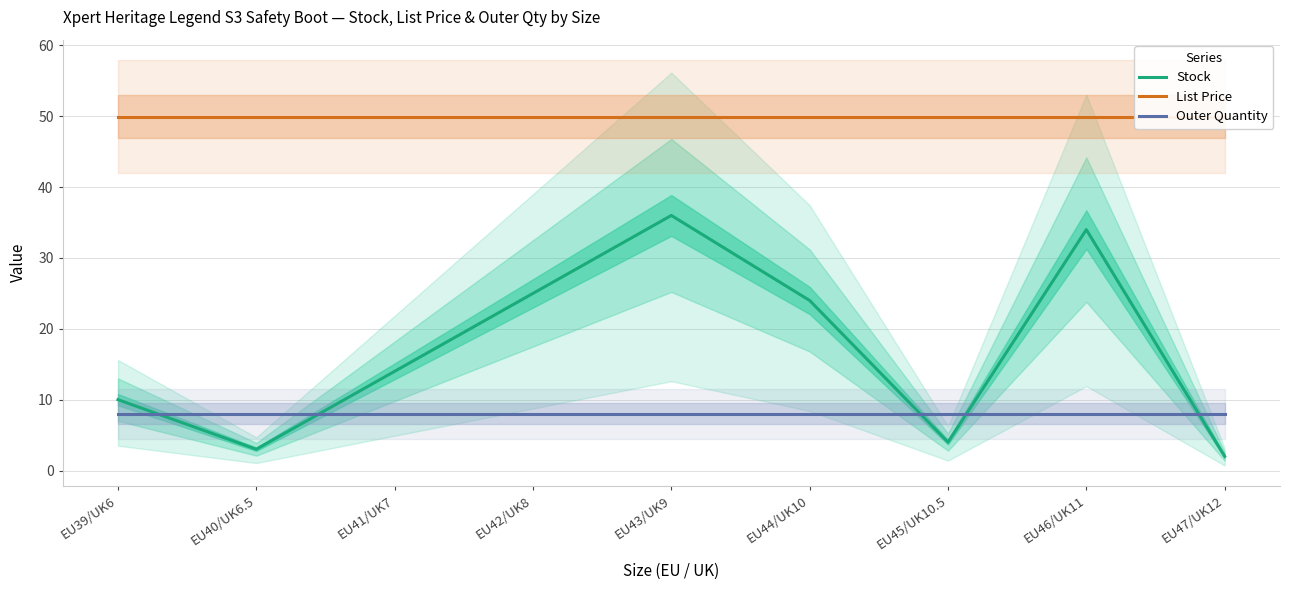

Which series has the widest spread of values?

Stock